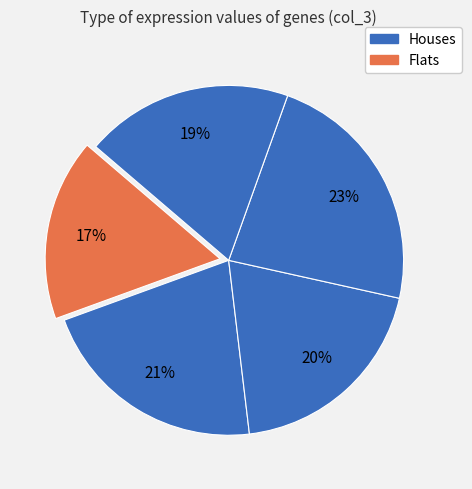

To the nearest percent, what is the average slice percentage?

20%